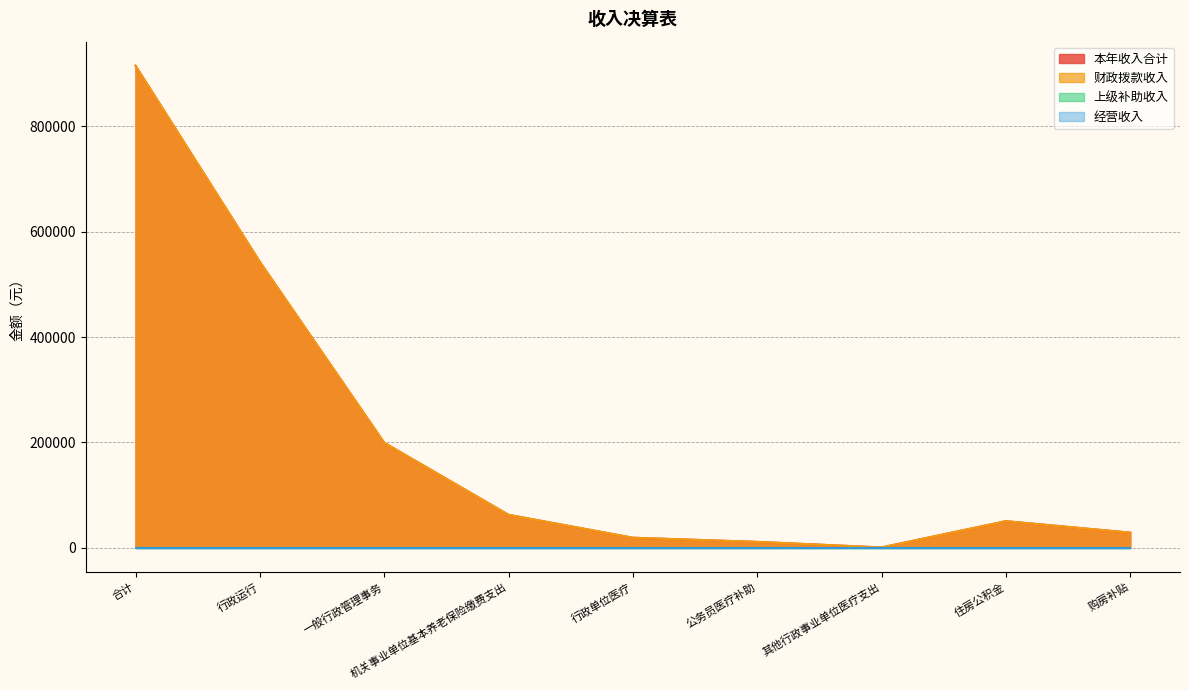

What is the average value of the 财政拨款收入 series?

203375.7